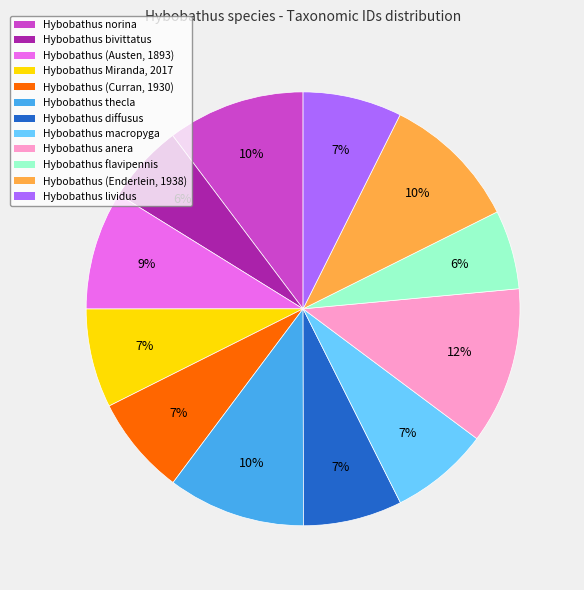

Does any single category account for the majority?

No